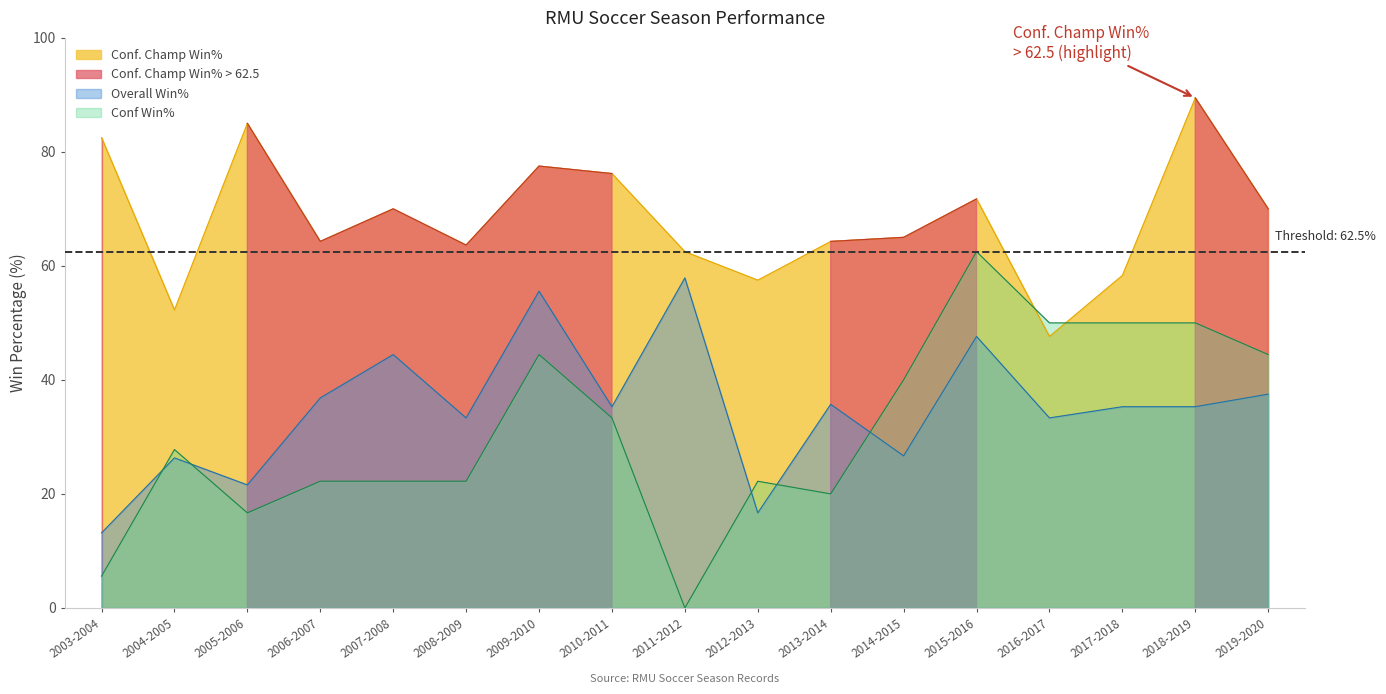

True or false: Conf. Champ Win% and Overall Win% cross at least once.

False